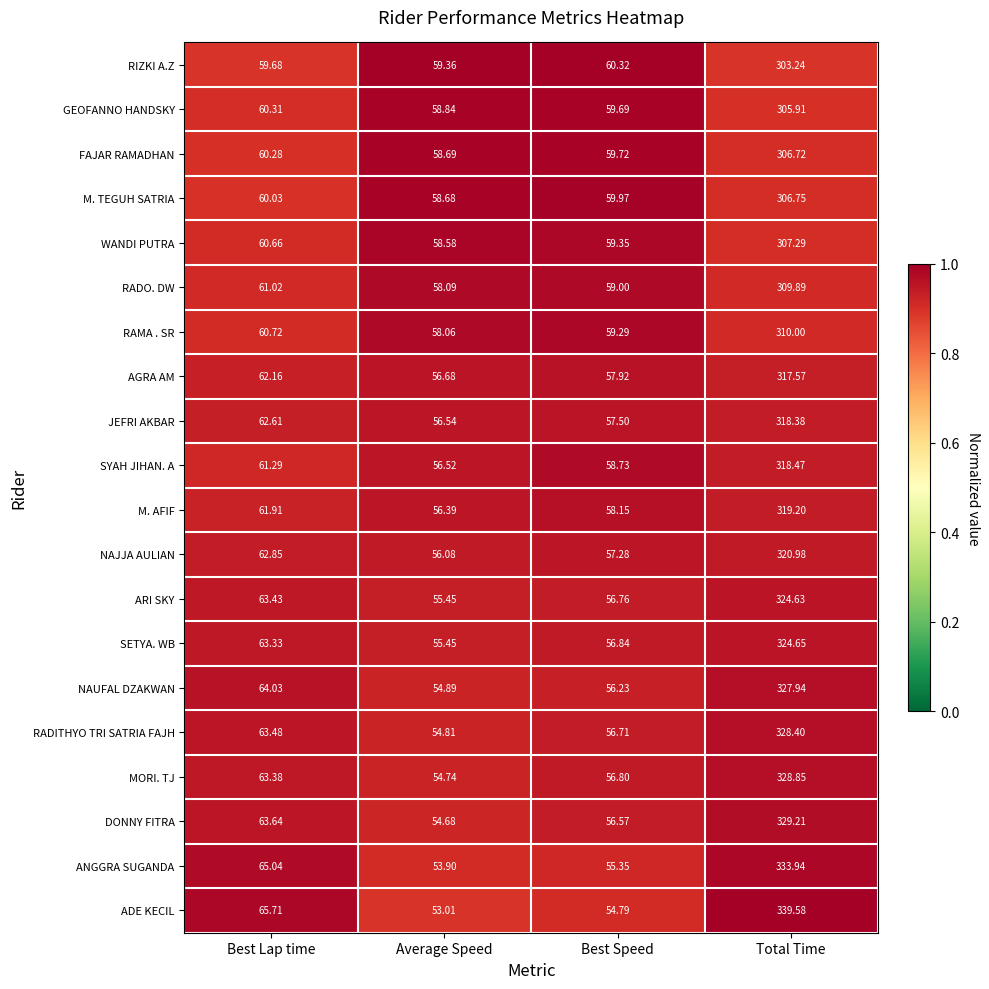

Where does the NAJJA AULIAN series first go above 62?

Best Lap time